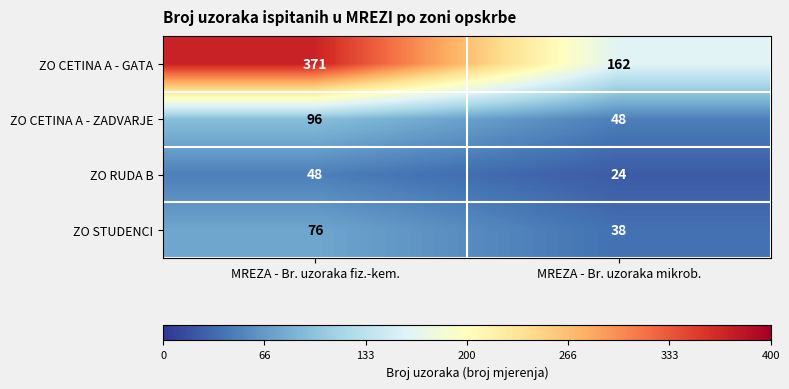

Which series has the widest spread of values?

ZO CETINA A - GATA